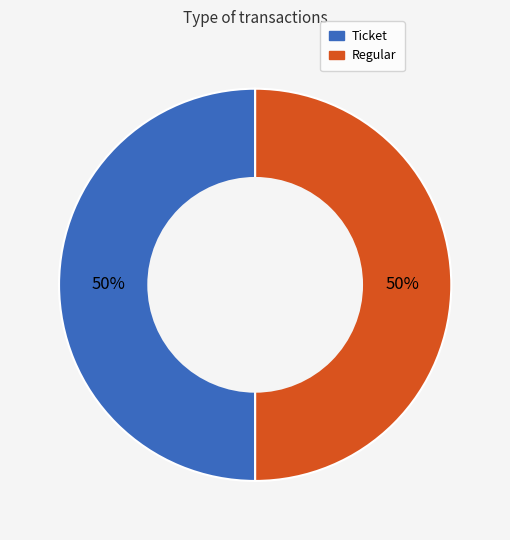

What is the ratio of the value at Ticket to the value at Regular?

1.0